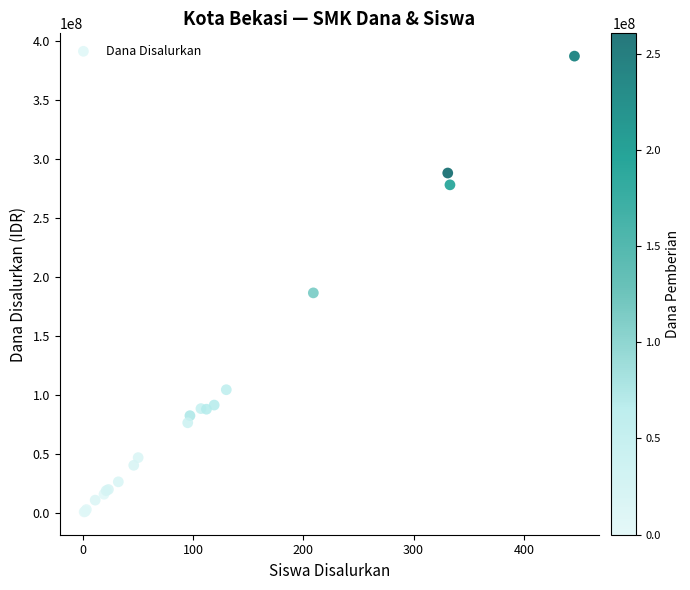

What Y value in the scatter plot is closest to 194000000?

186500000